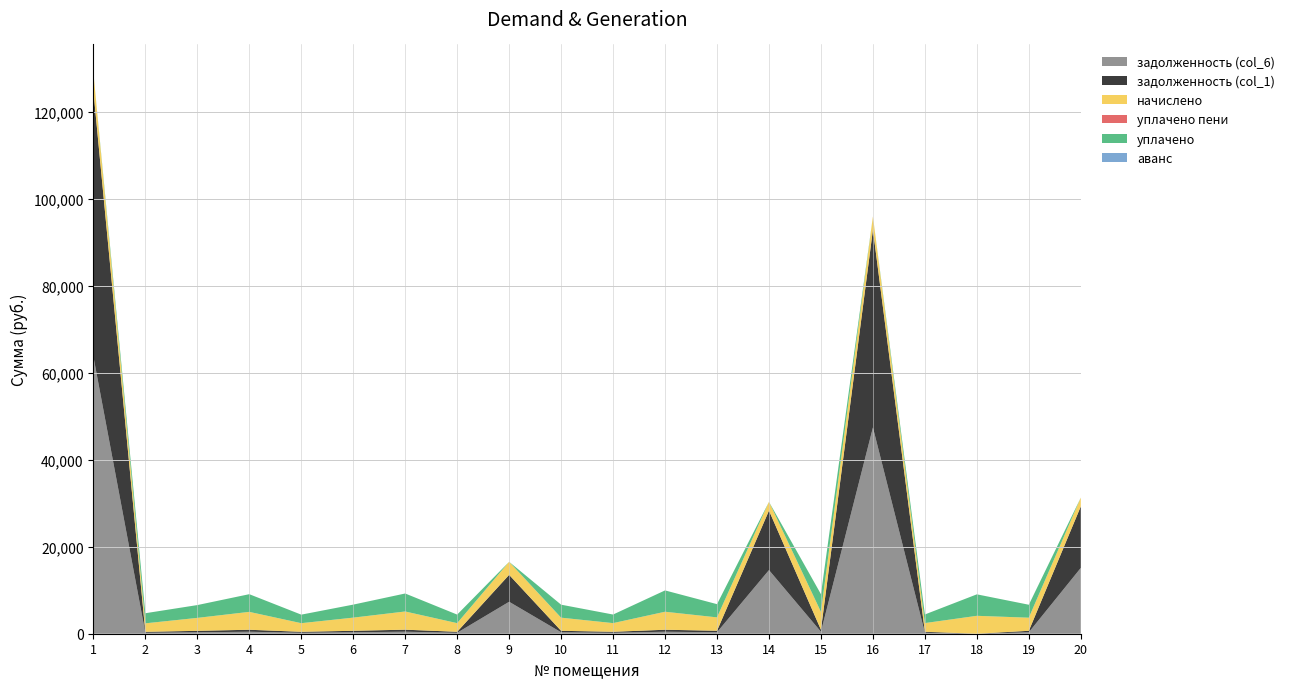

What is the total value across all series at 9?

16534.4